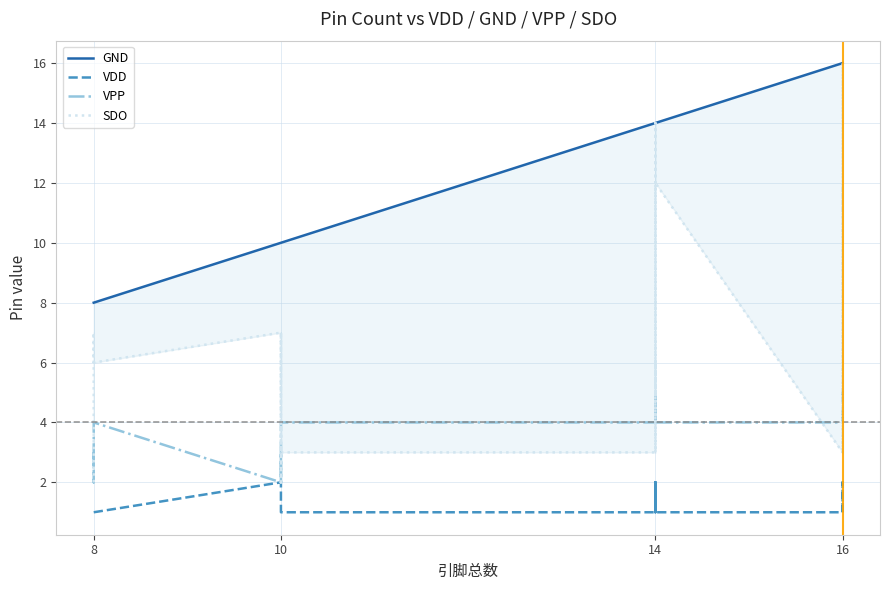

Read the VPP value at 14.

4